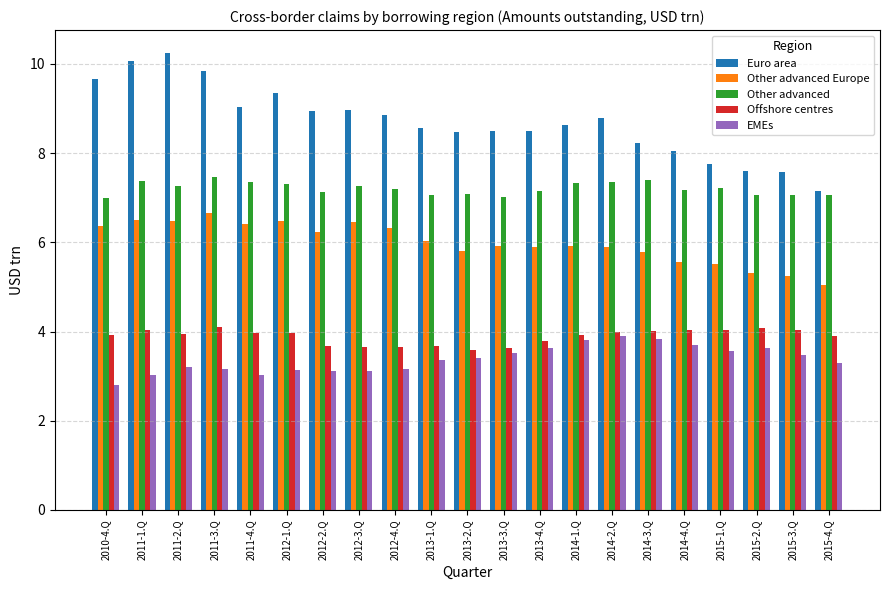

At 2011-2.Q, list the series in order from largest to smallest.

Euro area, Other advanced, Other advanced Europe, Offshore centres, EMEs